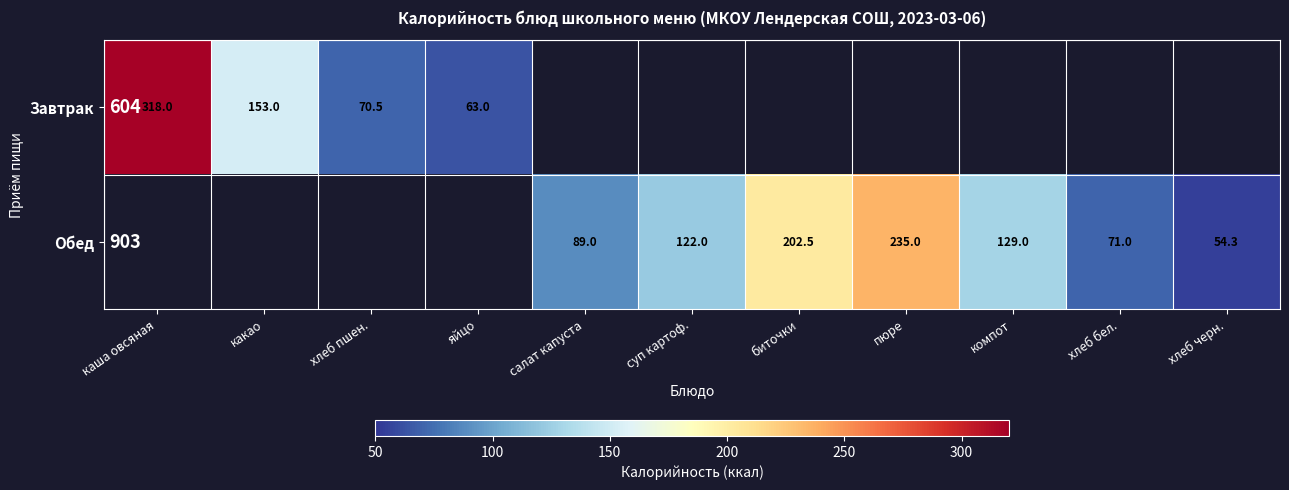

What value does the Обед series have at хлеб бел.?

71.0